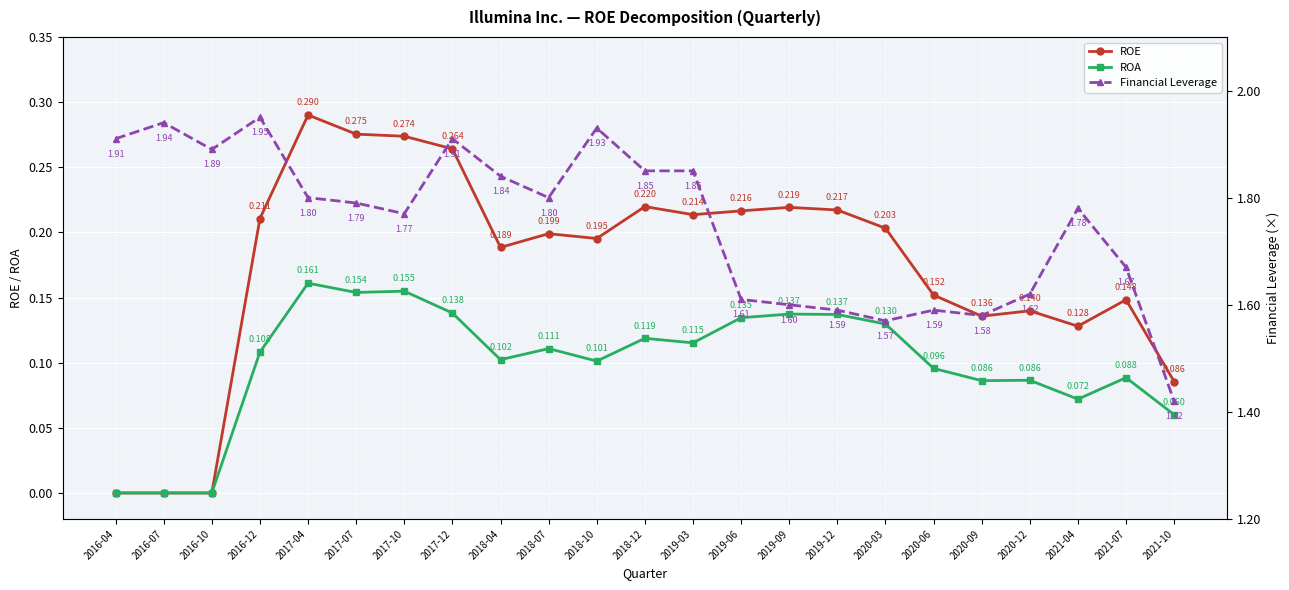

What is the total value across all series at 2019-03?

2.2